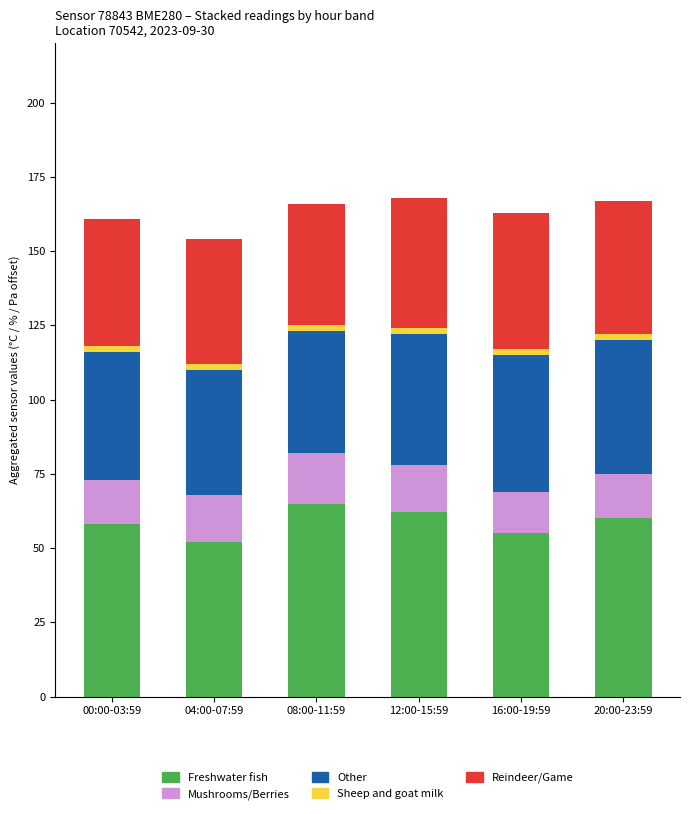

What is the value of the Freshwater fish bar at the 5th from the left?

55